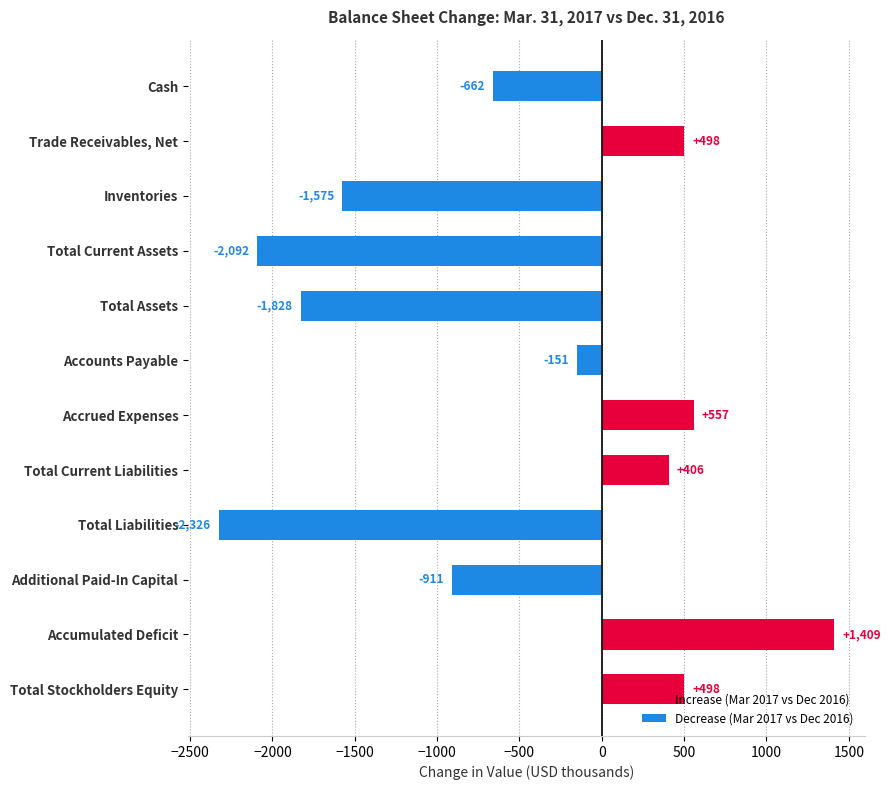

What is the sum of all values?

-6177